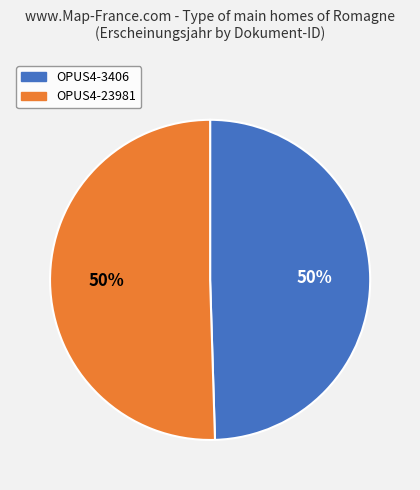

Do OPUS4-23981 and OPUS4-3406 together represent more than half of the pie?

Yes